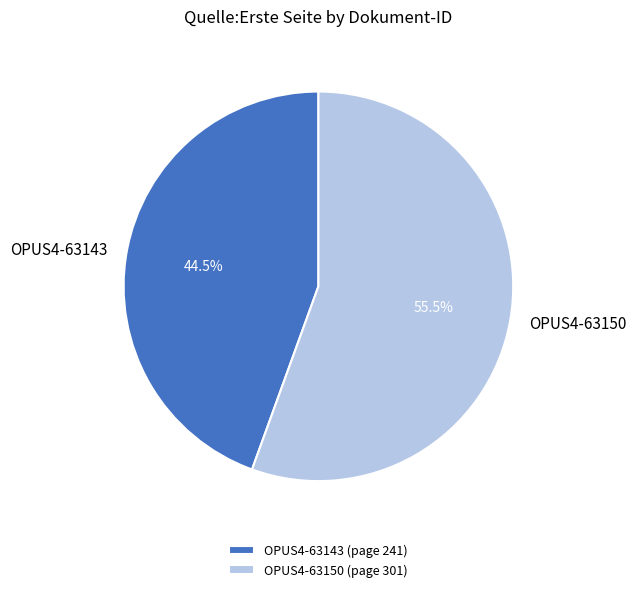

Is the sum of OPUS4-63150 and OPUS4-63143 greater than half?

Yes